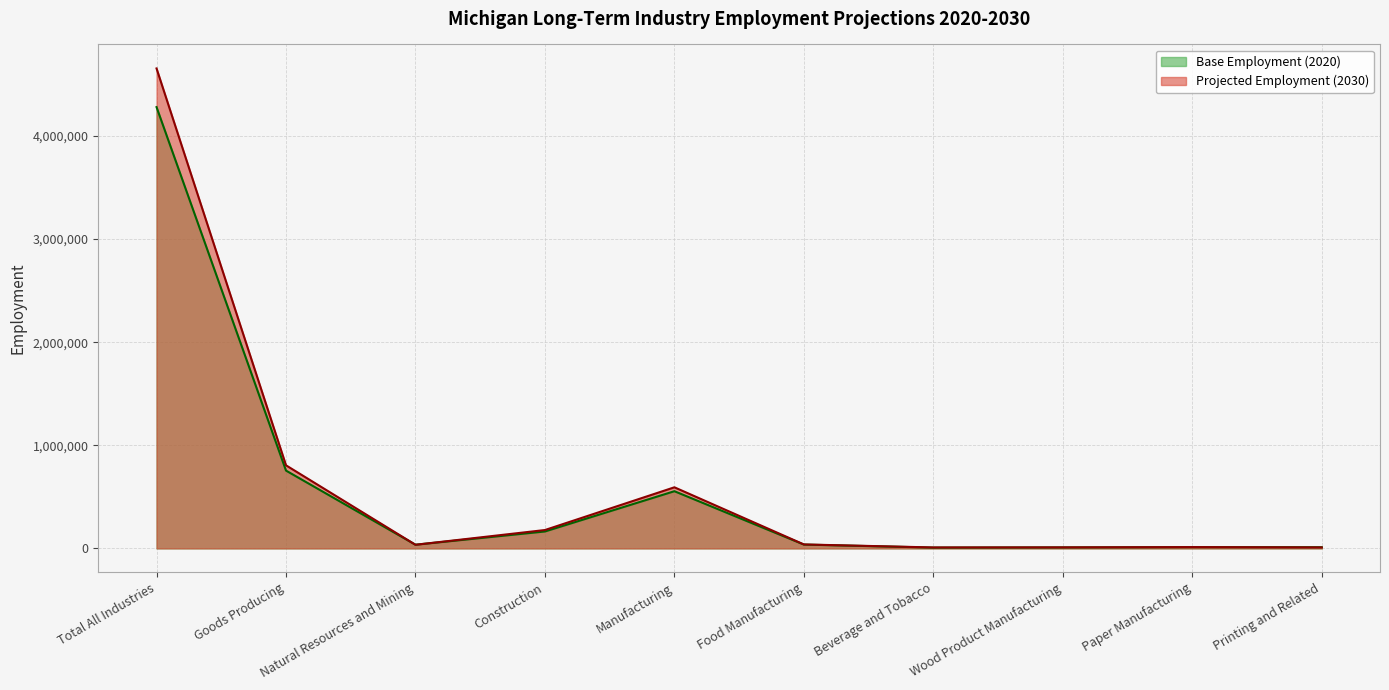

Reading right to left, transcribe all the data shown in this chart.

Base Employment (2020): Printing and Related=11580	Paper Manufacturing=11970	Wood Product Manufacturing=9480	Beverage and Tobacco=7660	Food Manufacturing=37100	Manufacturing=554610	Construction=164120	Natural Resources and Mining=35800	Goods Producing=754520	Total All Industries=4279580
Projected Employment (2030): Printing and Related=9460	Paper Manufacturing=12760	Wood Product Manufacturing=10020	Beverage and Tobacco=9150	Food Manufacturing=38380	Manufacturing=592550	Construction=178110	Natural Resources and Mining=35070	Goods Producing=805730	Total All Industries=4654510